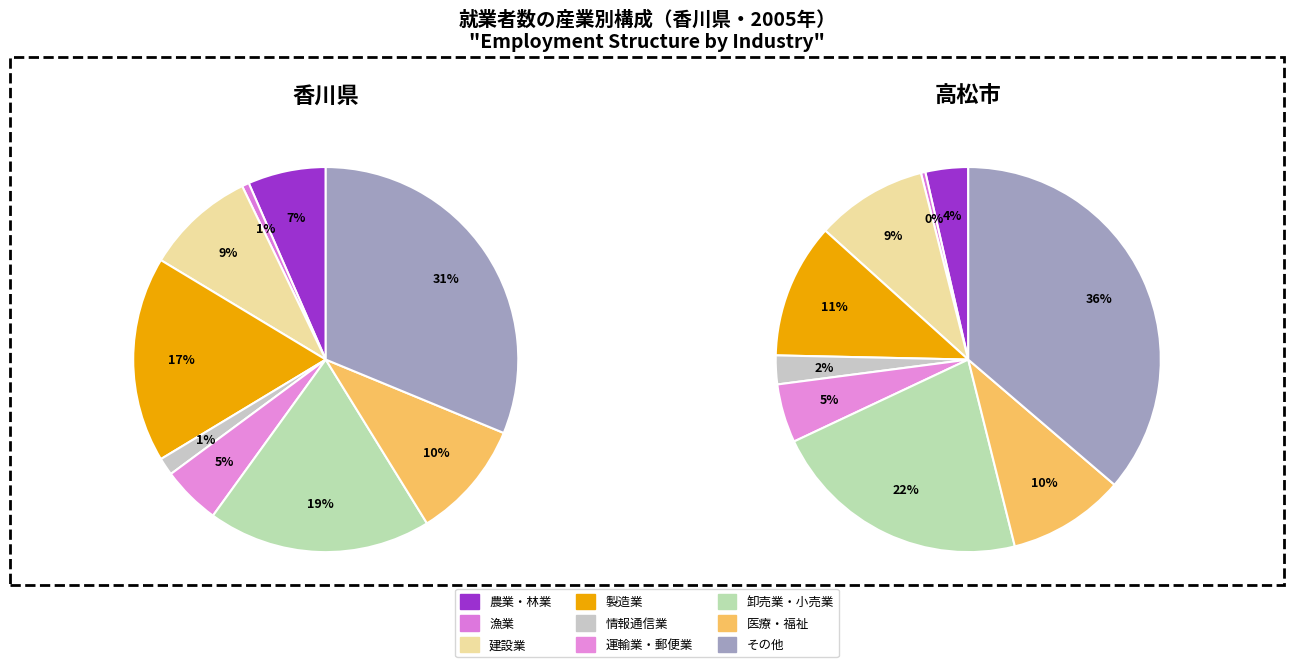

What percentage is the 8 slice, to the nearest percent?

36%